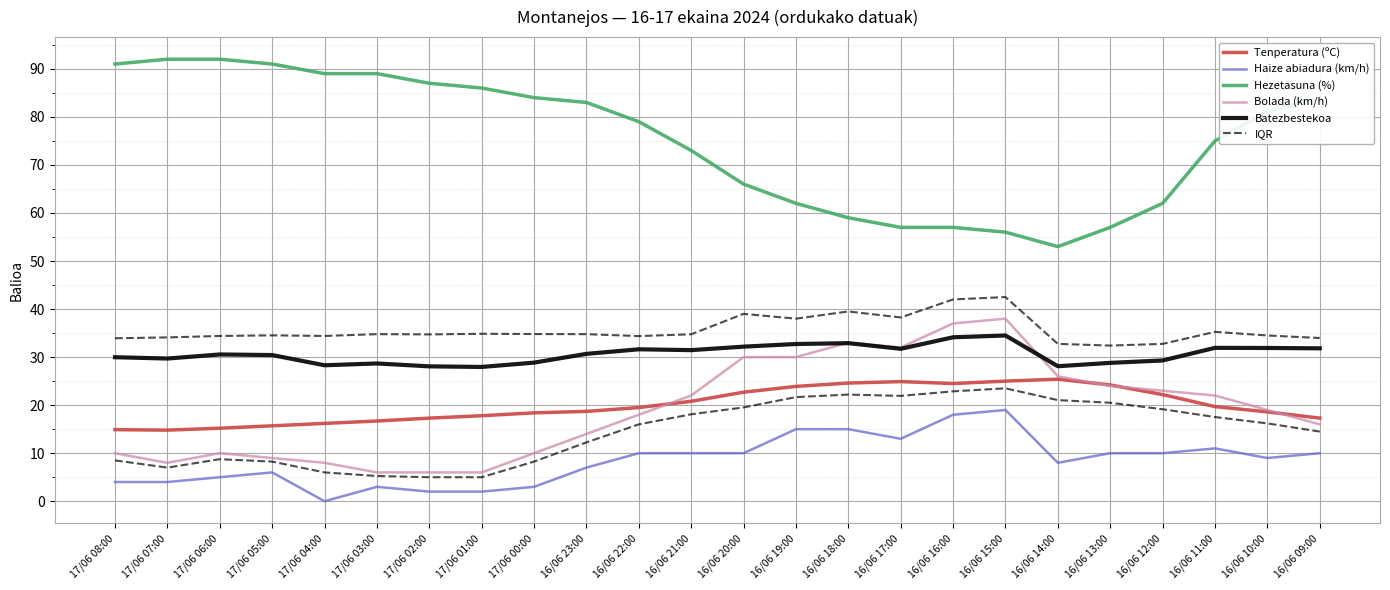

In Tenperatura (ºC), how many points are higher than both neighbors (excluding endpoints)?

2